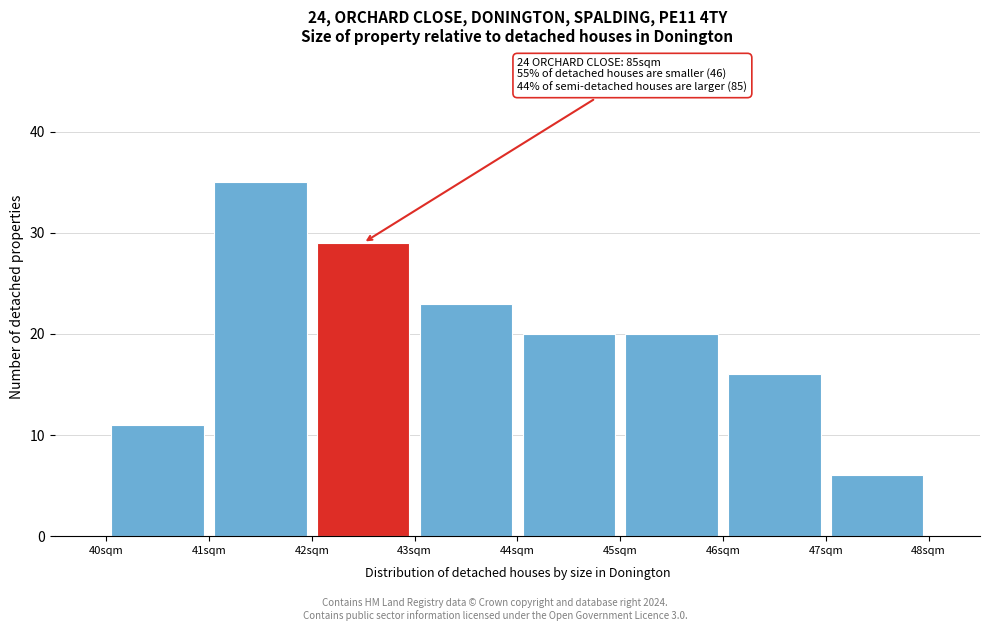

Over which range of the x-axis is the bar tallest?

41 to 42